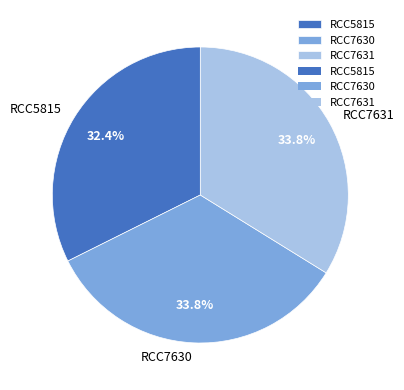

Which slice is the smallest?

RCC5815